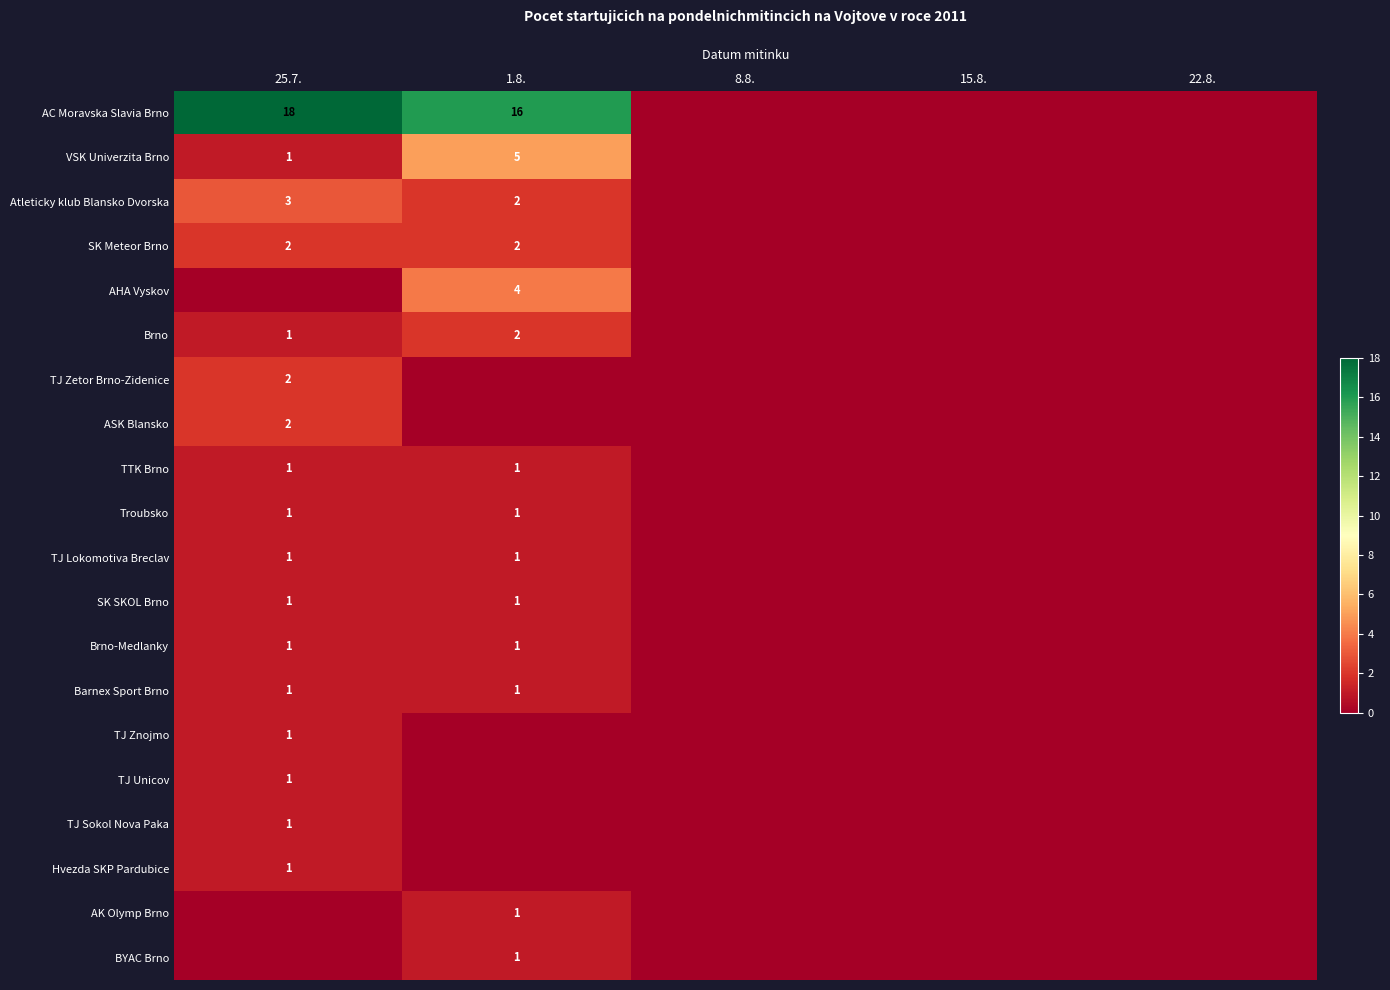

The AC Moravska Slavia Brno series shows 10 at 1.8.. True or false?

False